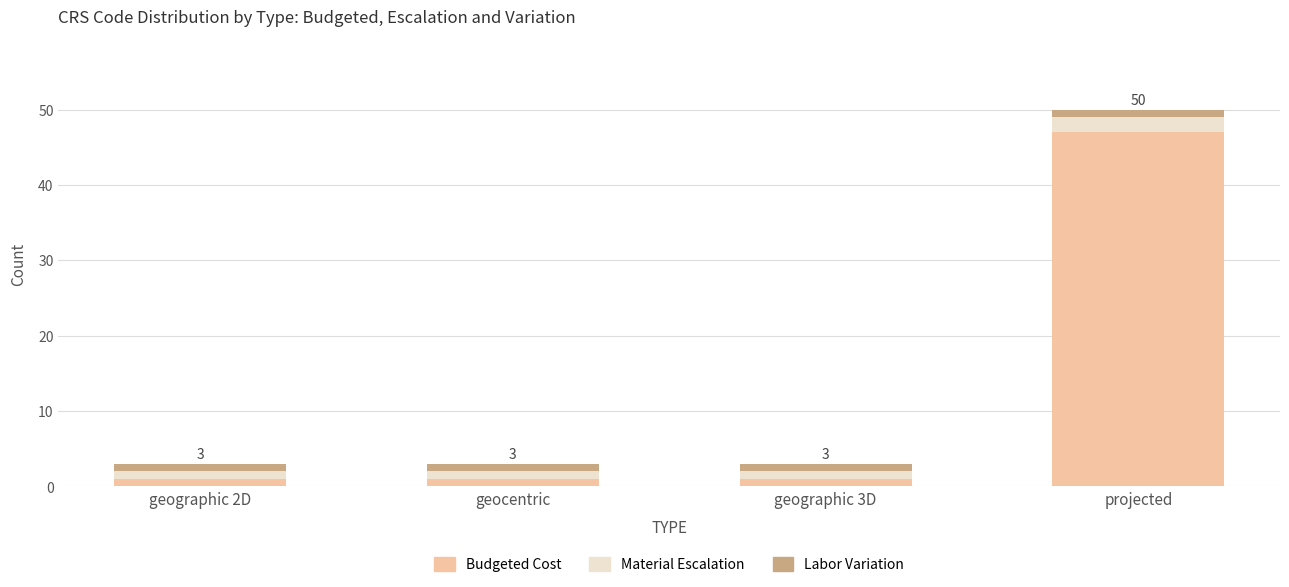

At which category is the sum across all series the highest?

projected